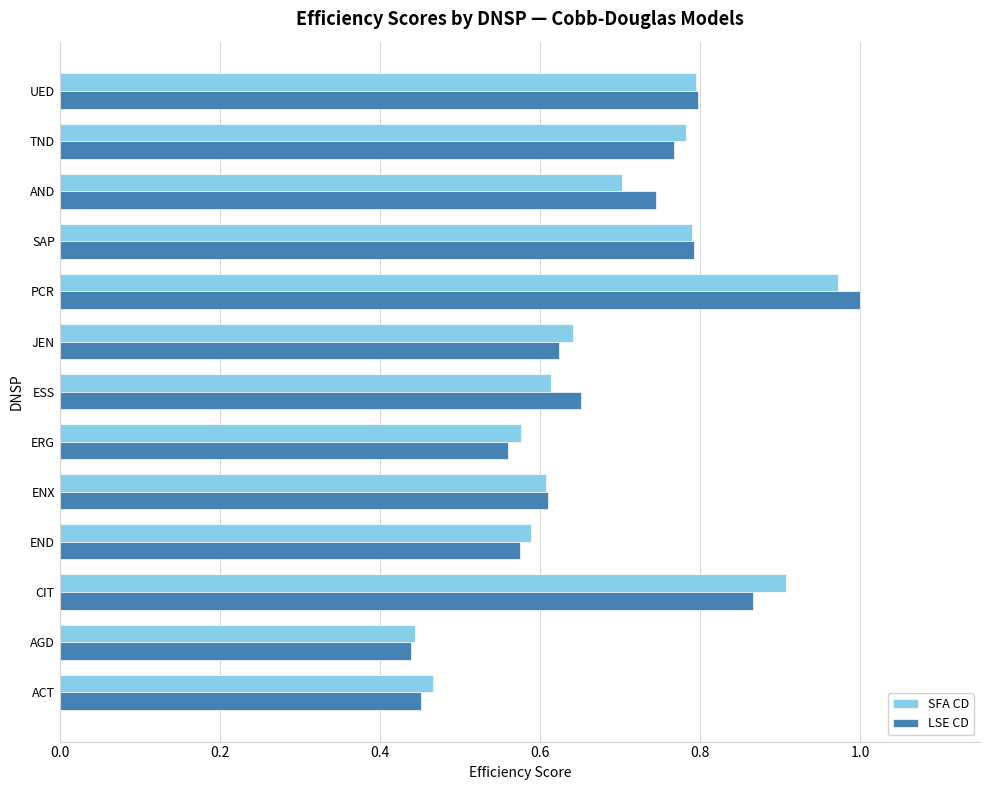

Which category has the highest value across all series?

PCR